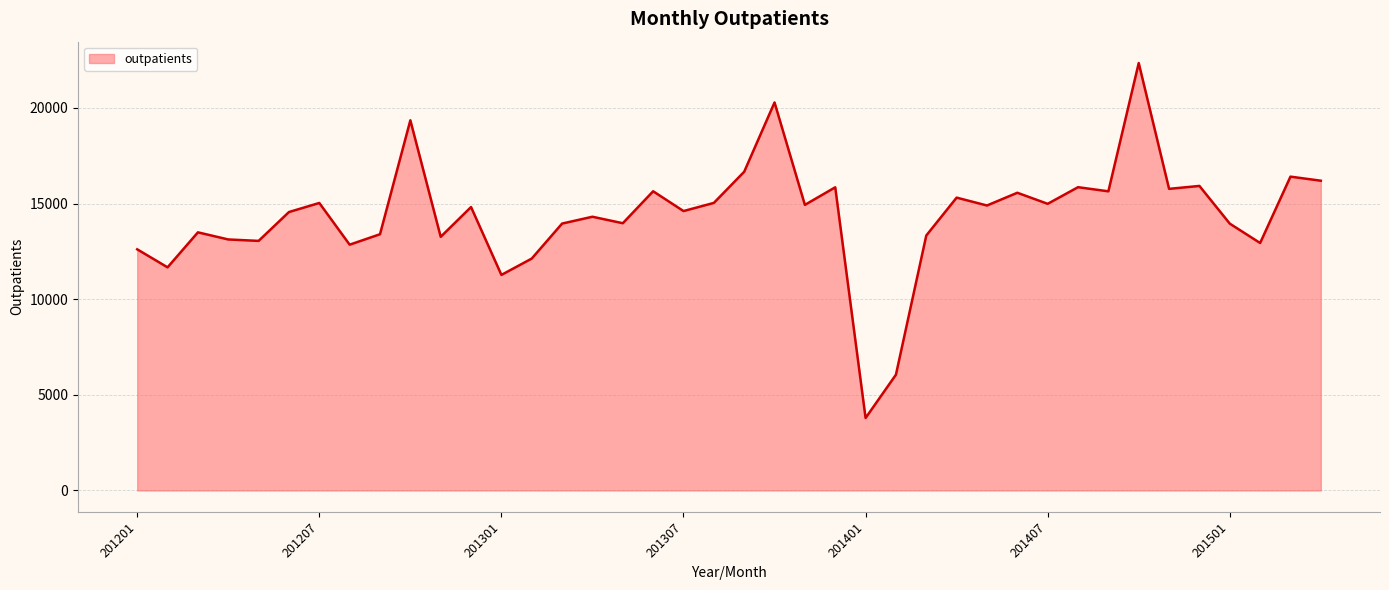

What is the maximum value shown in the chart?

22350